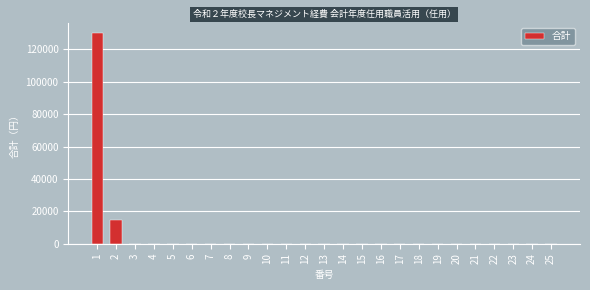

What is the change in value from 1 to 2?

-115600